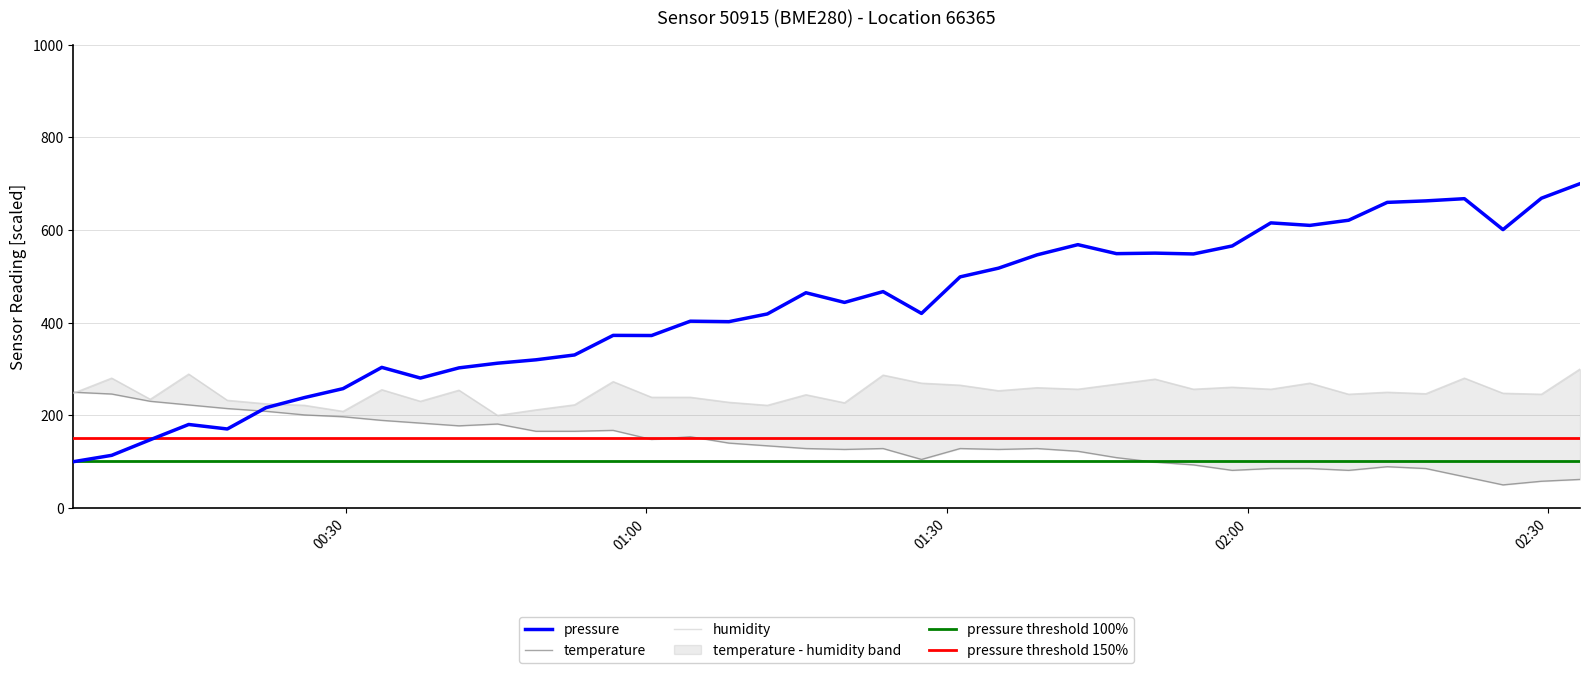

What is the lowest value of the pressure series?

100.0